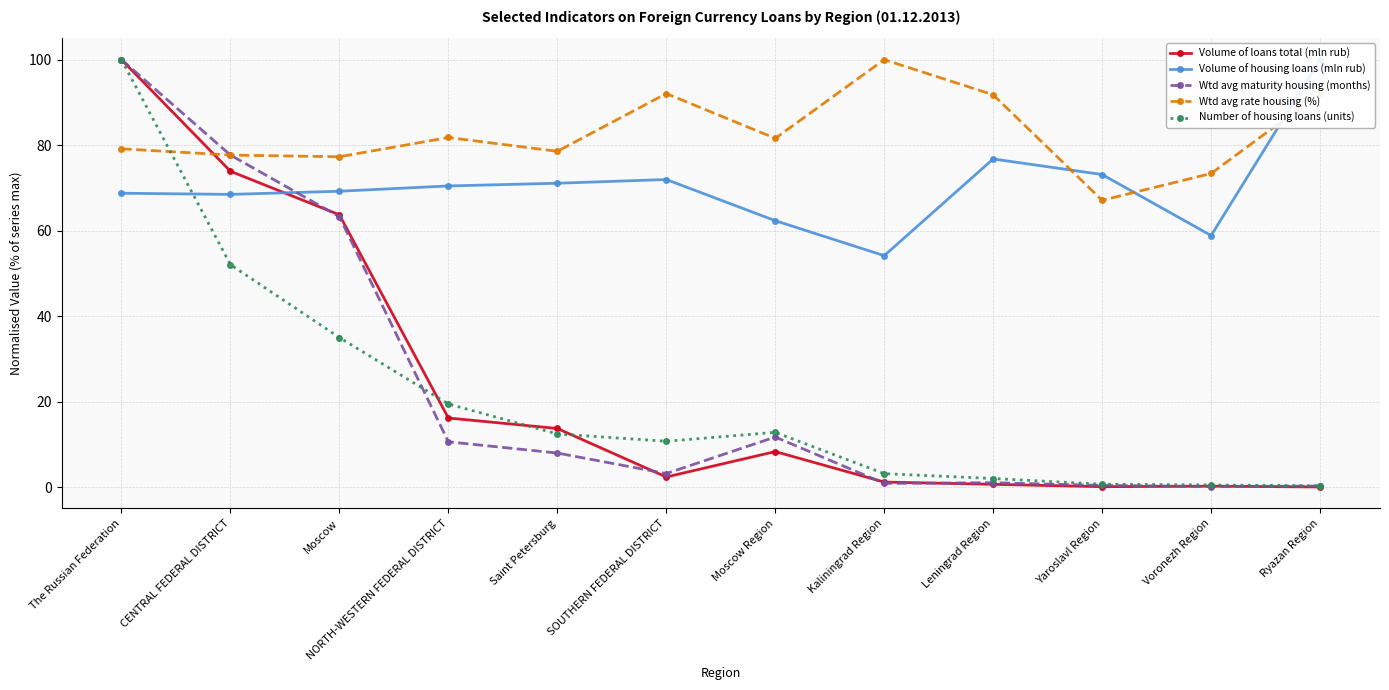

What position from the right is Leningrad Region?

4